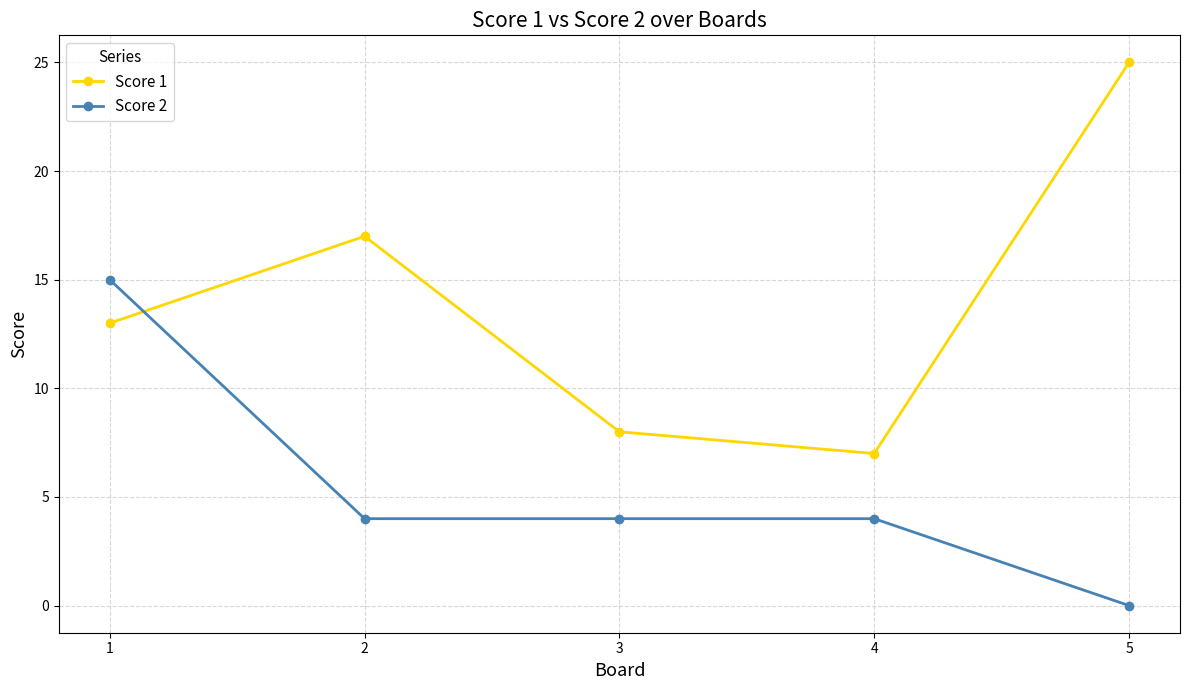

Rank the series at 2 from lowest to highest value.

Score 2, Score 1